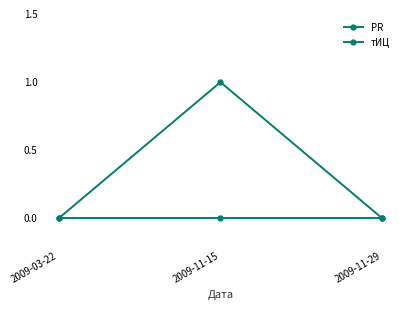

Does the chart have visible grid lines?

No